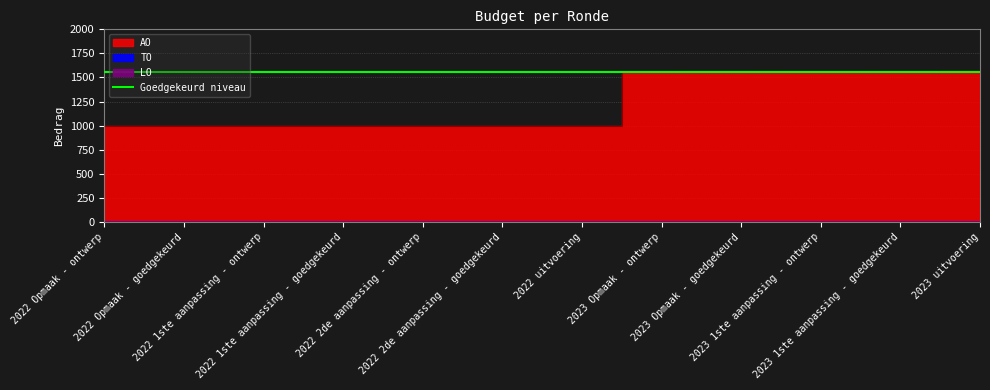

Between 2022 1ste aanpassing - ontwerp and 2023 Opmaak - goedgekeurd, which is larger?

2023 Opmaak - goedgekeurd